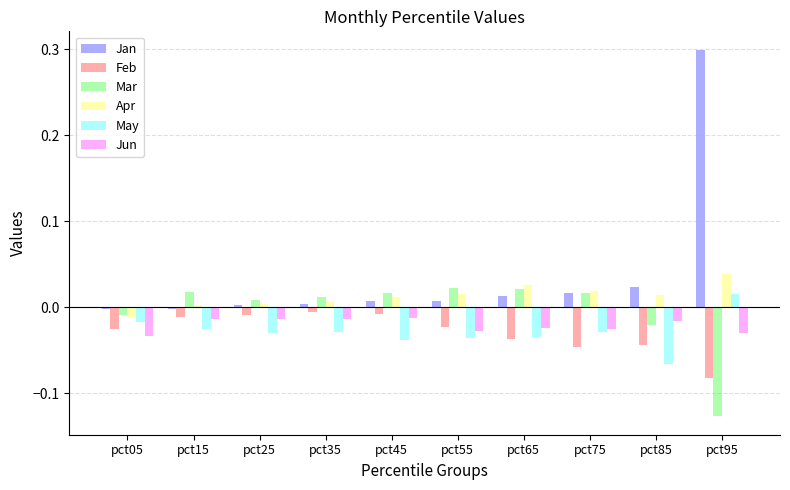

The May series shows -0.0 at pct25. True or false?

True